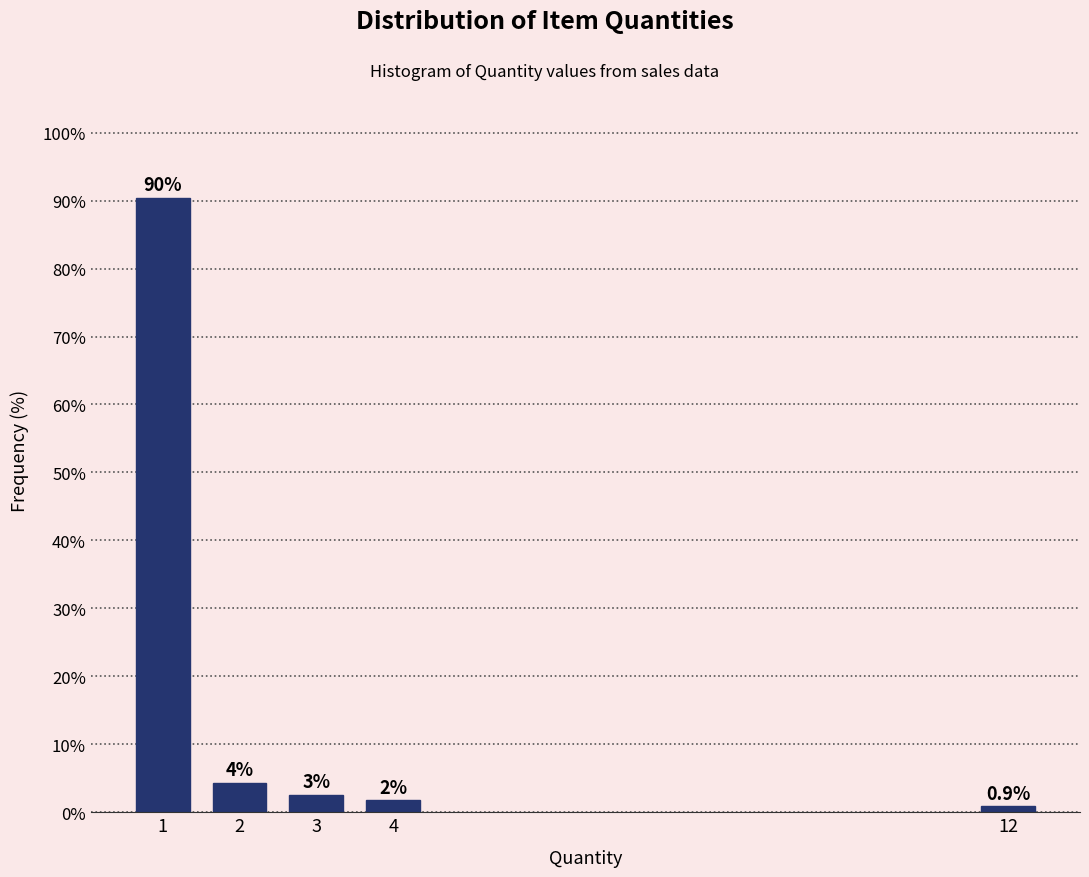

How many bars are there in total?

5